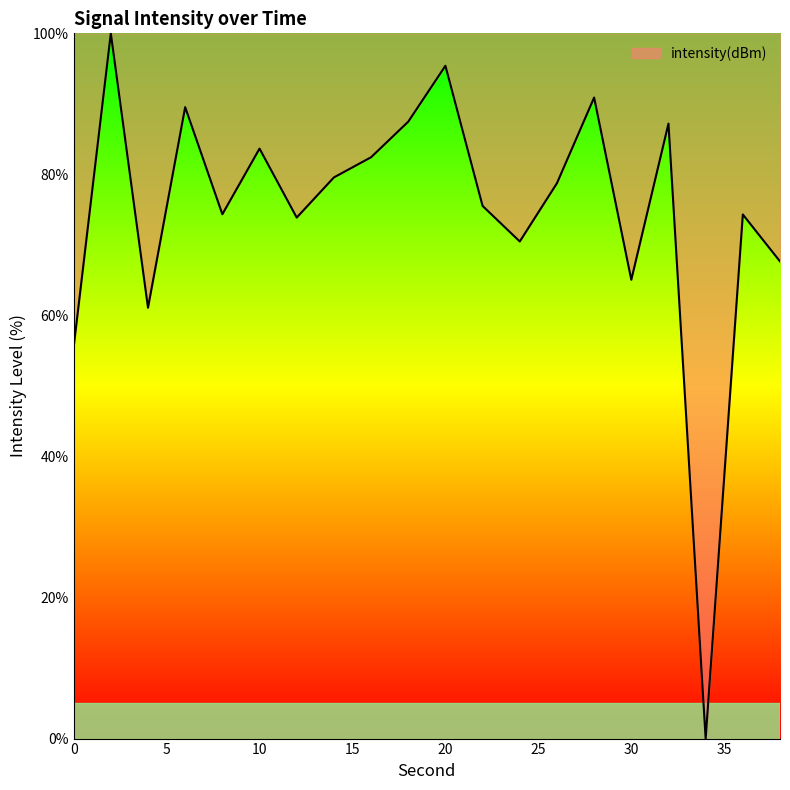

What is the difference between the maximum and minimum values?

100.0